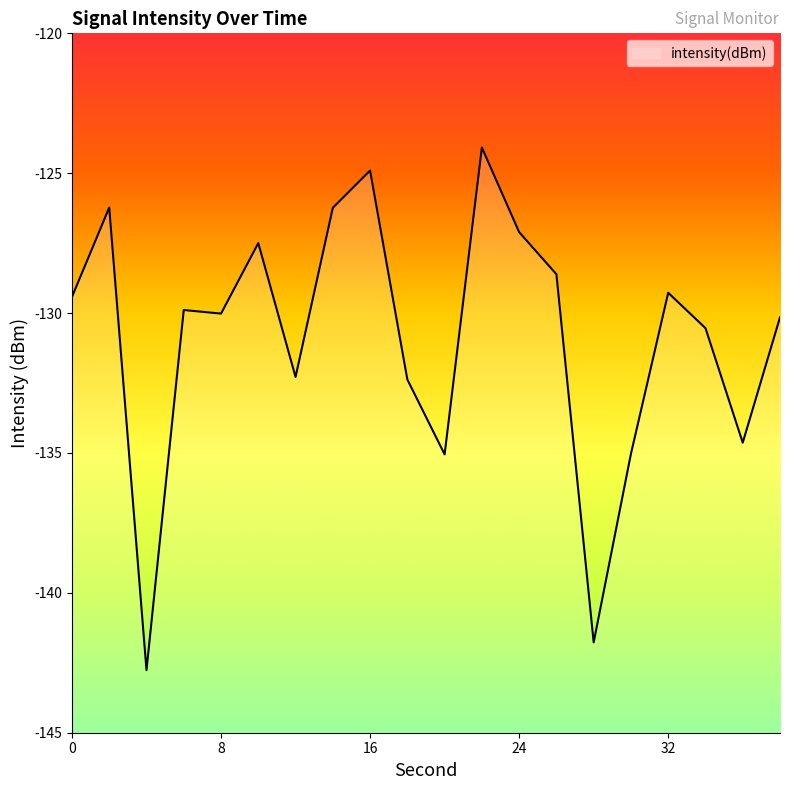

At which category does the data reach its first local peak?

2